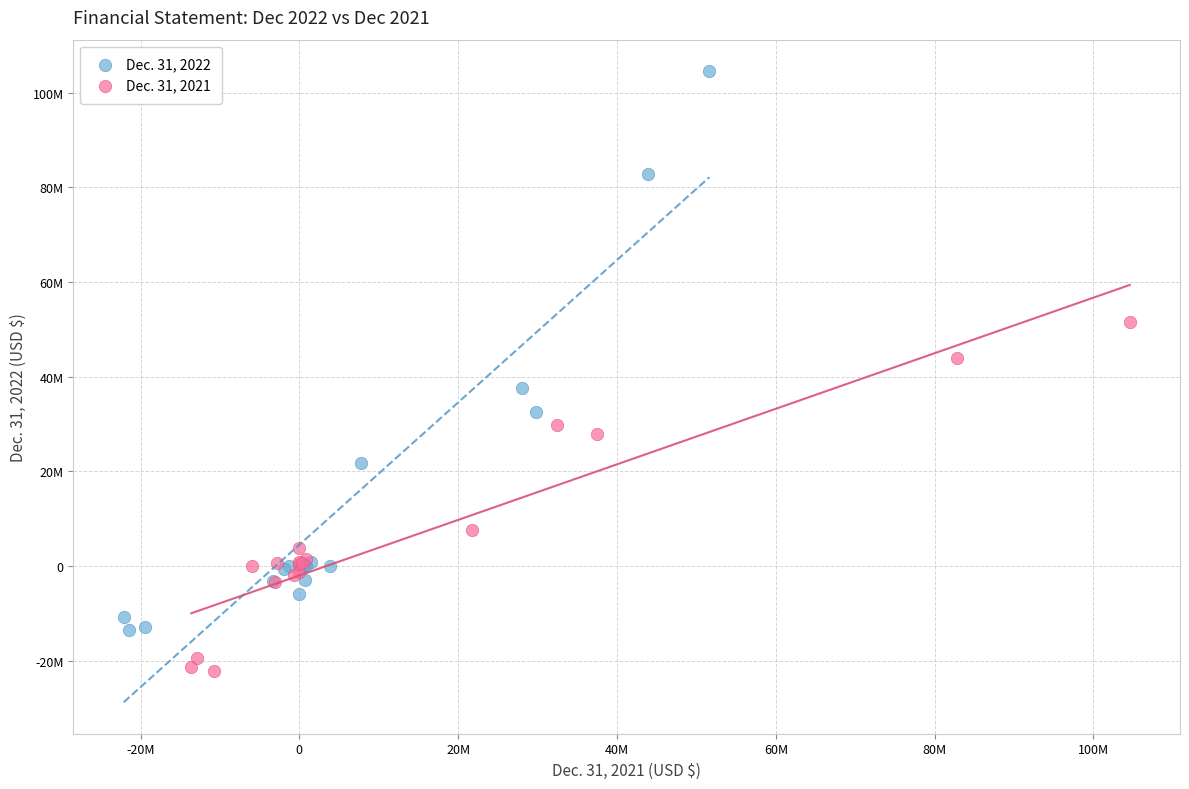

What are all the series names shown in the legend?

Dec. 31, 2022, Dec. 31, 2021